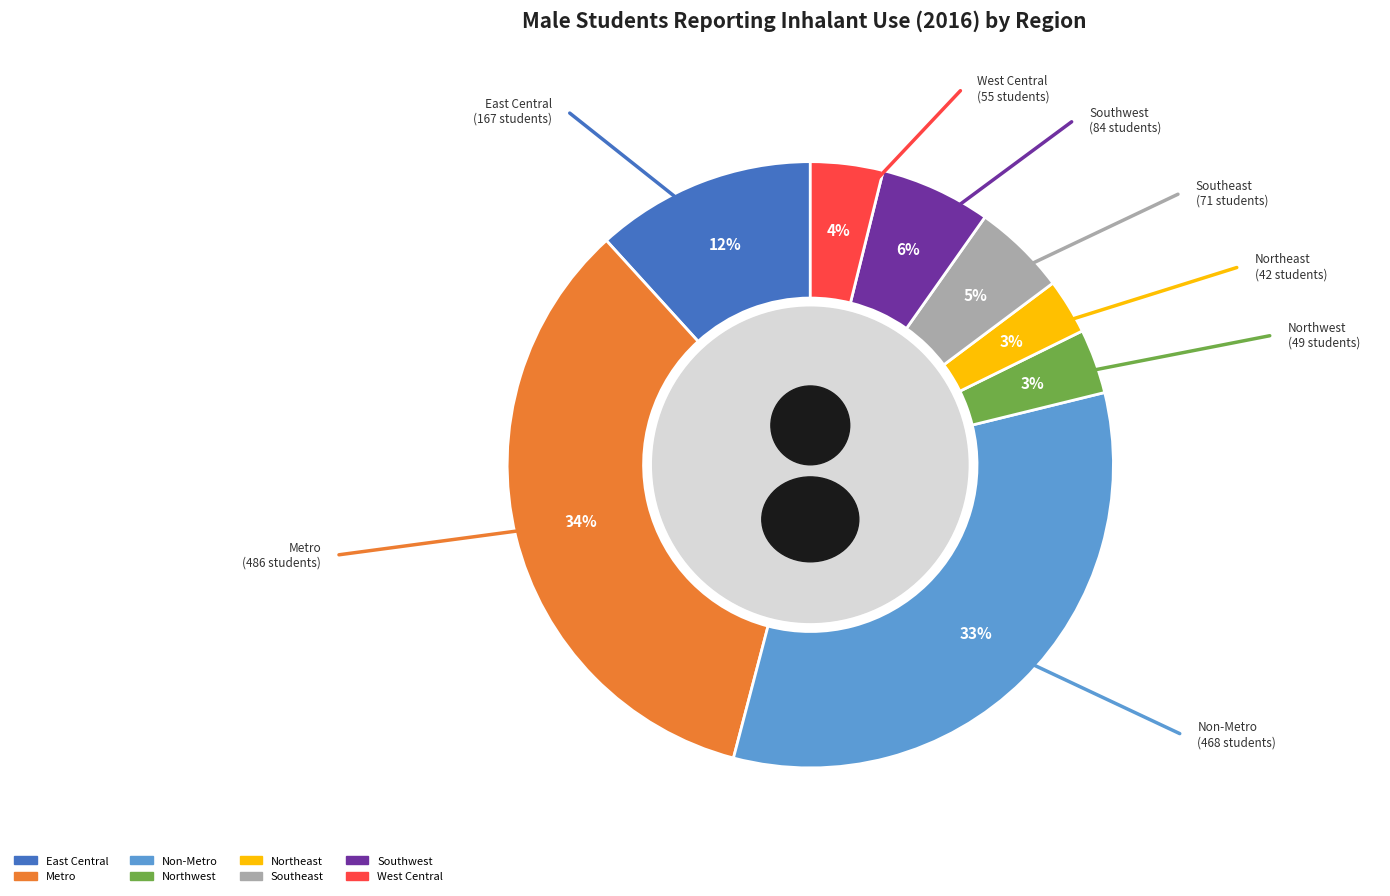

Combined, what portion of the pie is Metro and East Central?

45.9%